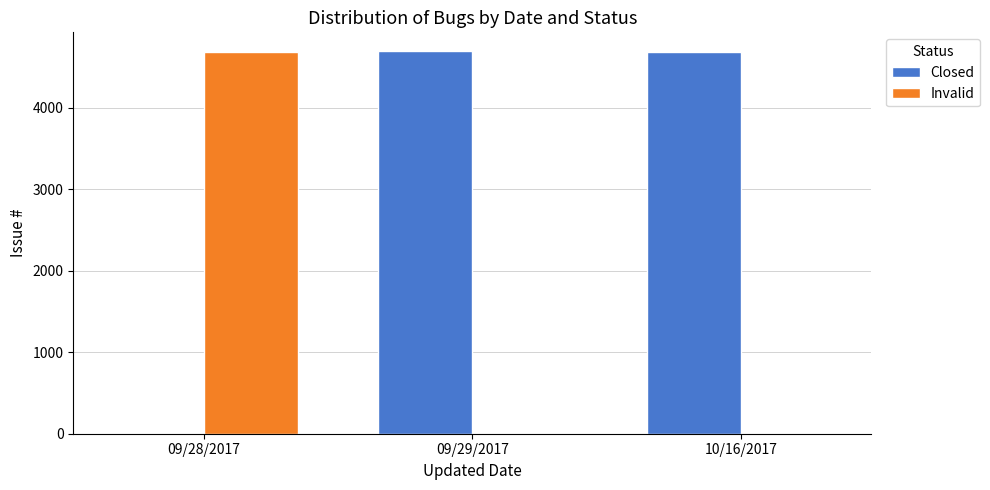

How many groups of bars are there?

3